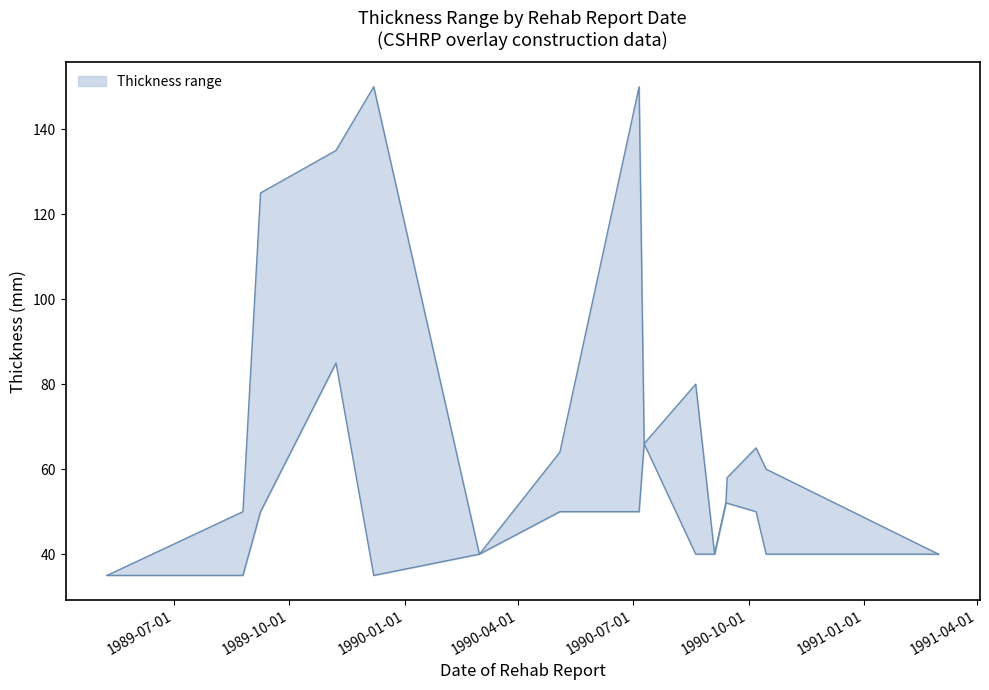

What is the approximate value of THICKNESS_upper at 1989-05-09?

35